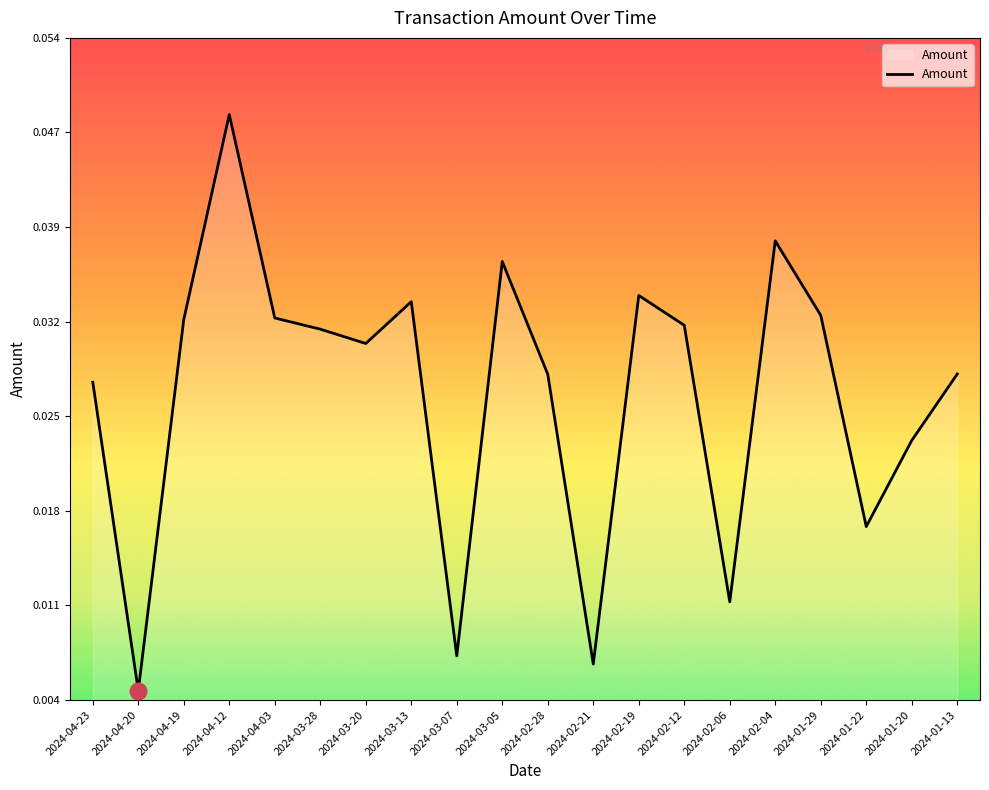

The value at 2024-04-12 is 0.1. True or false?

False